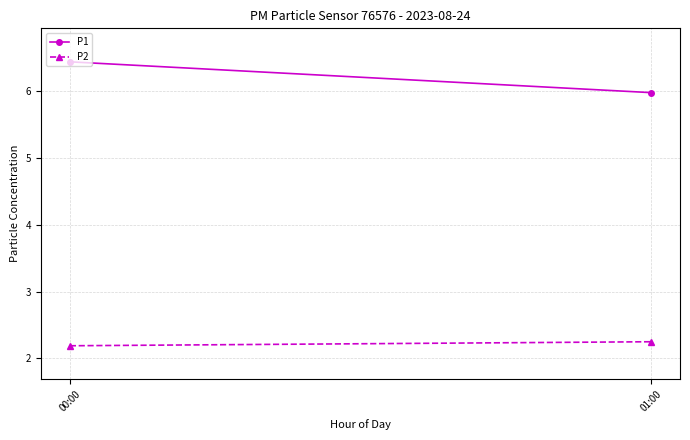

What is the spread (max minus min) of values at 01:00?

3.7